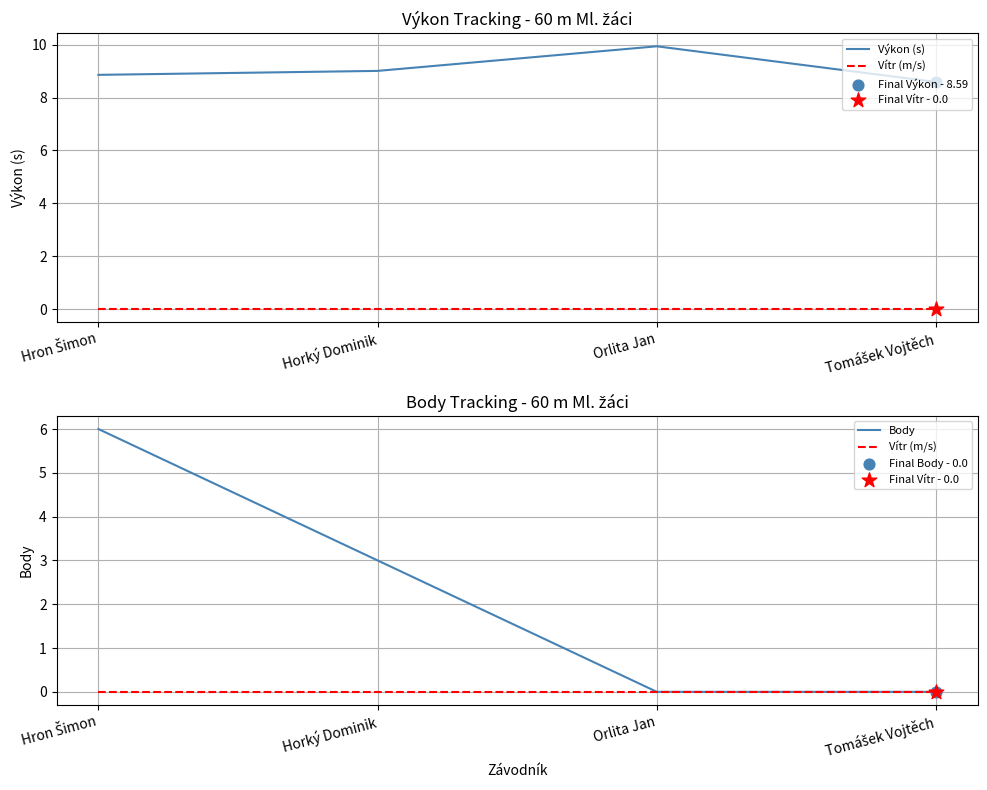

At how many categories does at least one series exceed 6?

4